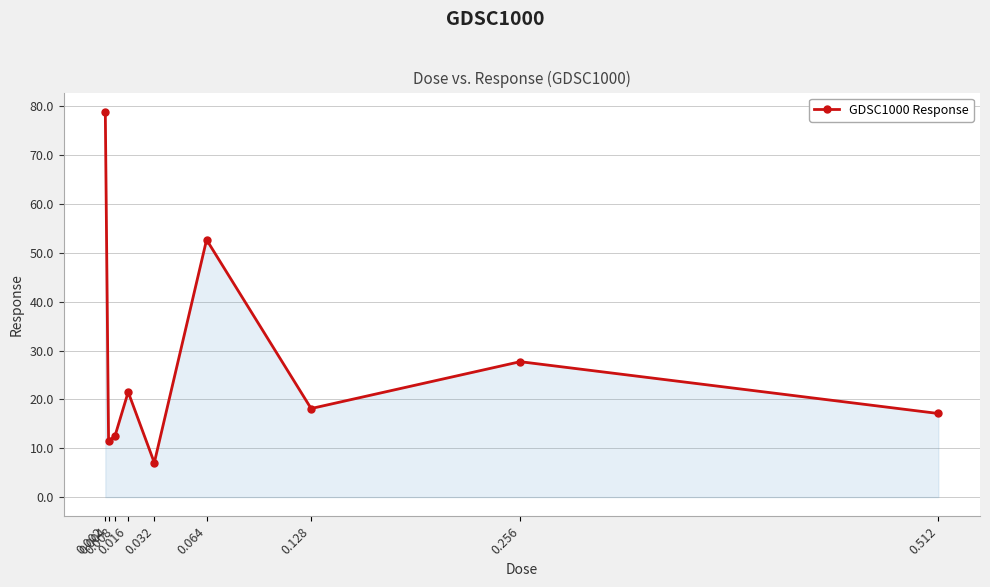

Which category has the lowest value across all series?

0.032